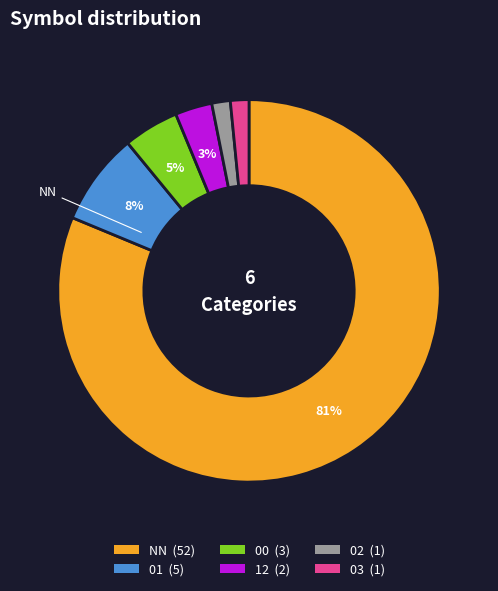

How many slices are in this pie chart?

6